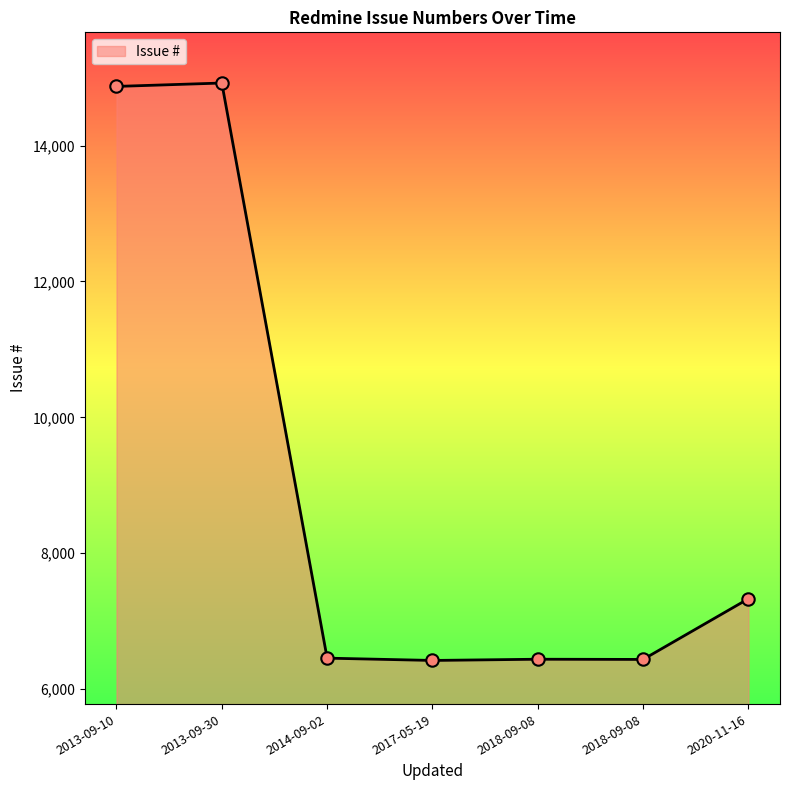

How many series are shown in this chart?

1